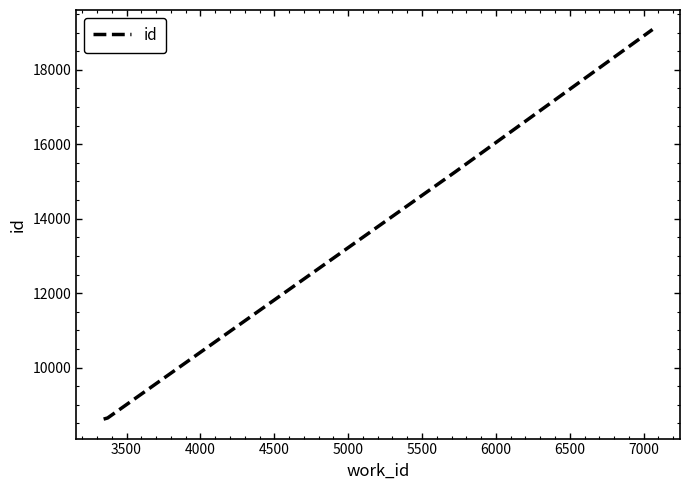

True or false: the data has more than 2 interior local peaks.

False